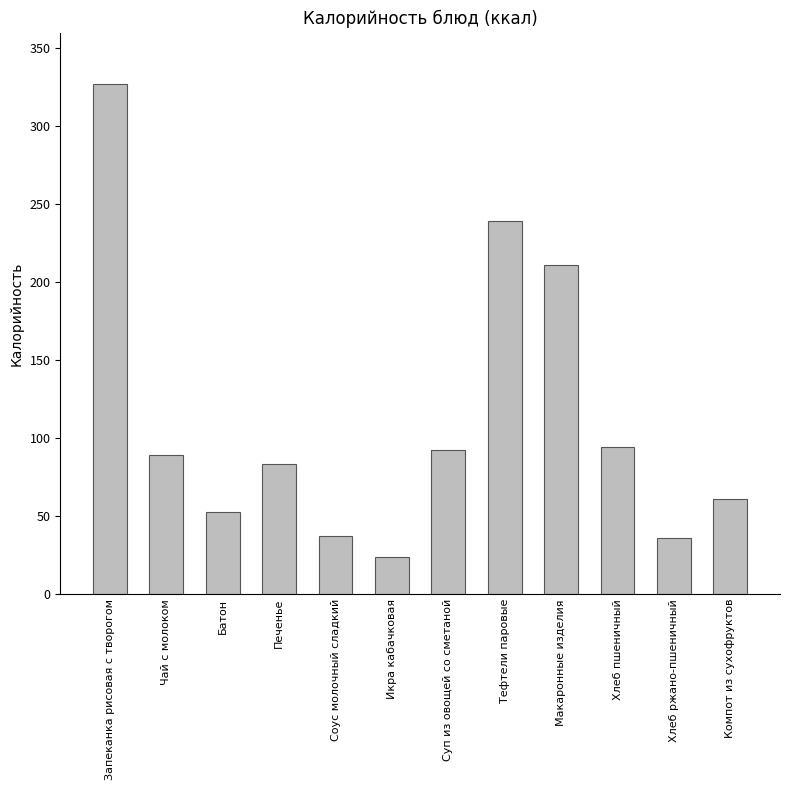

Is it true that the value at Запеканка рисовая с творогом is 167.4?

False